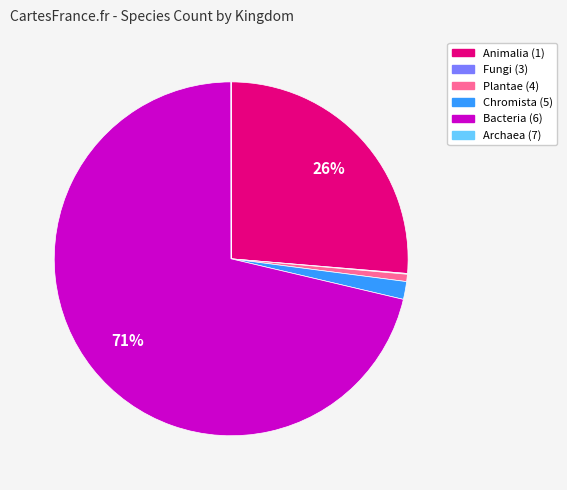

What is the majority slice?

Bacteria (6)